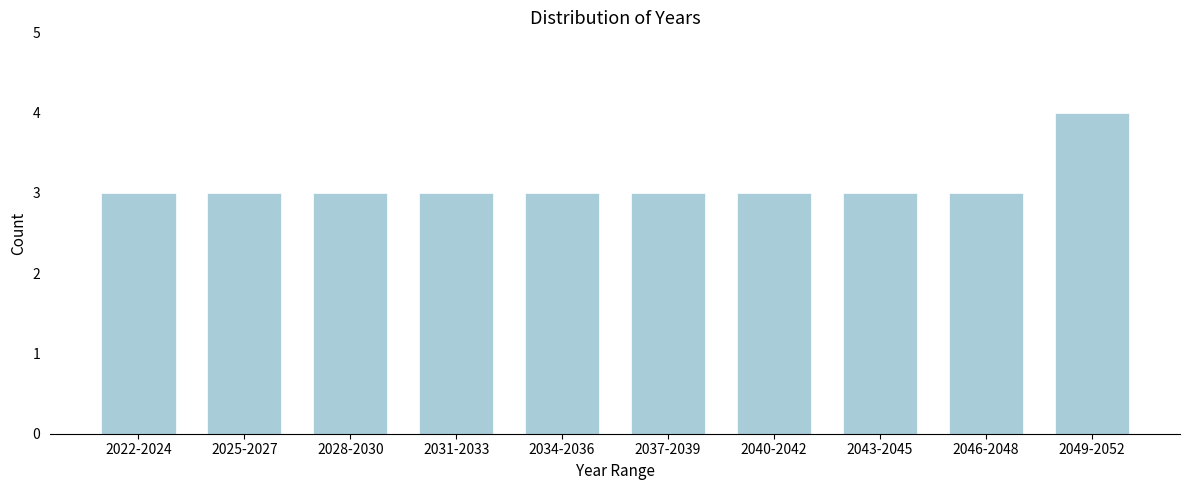

Reading right to left, what are all the values shown in this chart?

2049-2052=4	2046-2048=3	2043-2045=3	2040-2042=3	2037-2039=3	2034-2036=3	2031-2033=3	2028-2030=3	2025-2027=3	2022-2024=3